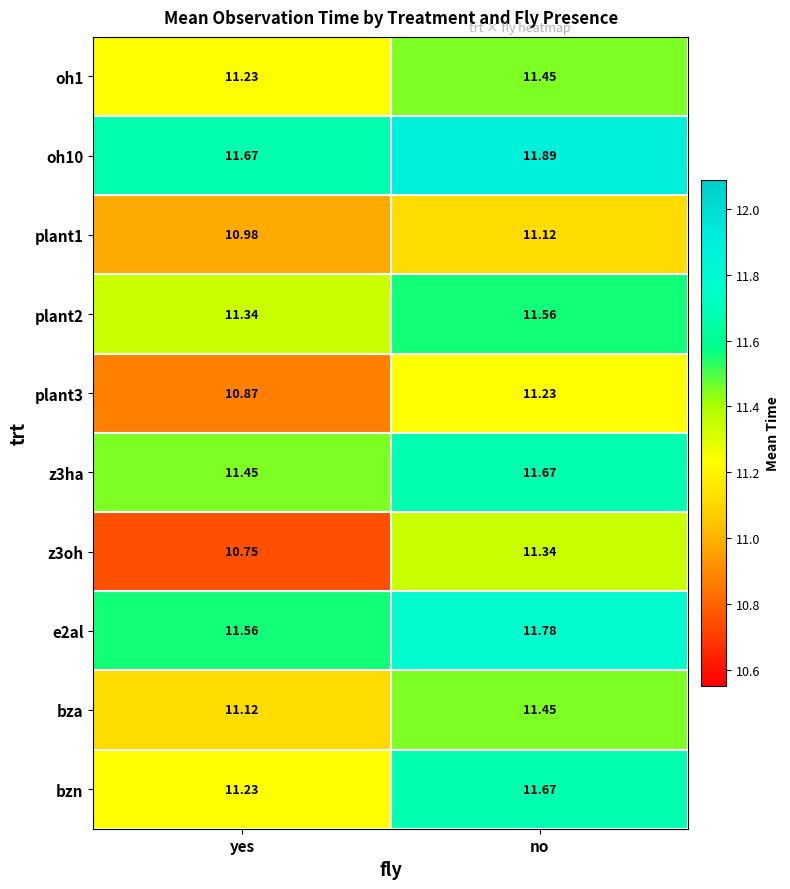

List the labels in order of oh10 value, smallest first.

yes, no